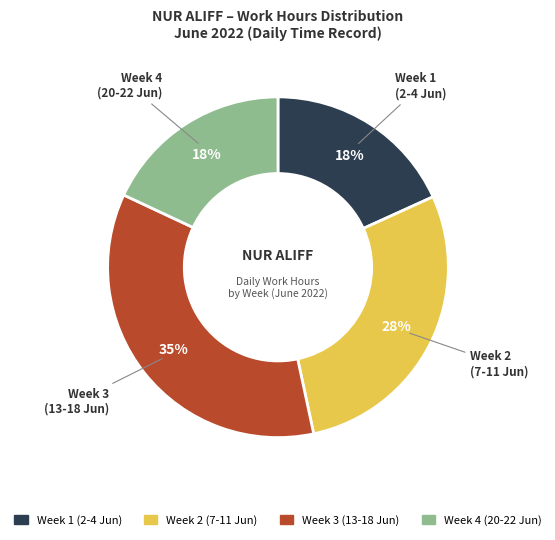

To the nearest percent, what is the average slice percentage?

25%